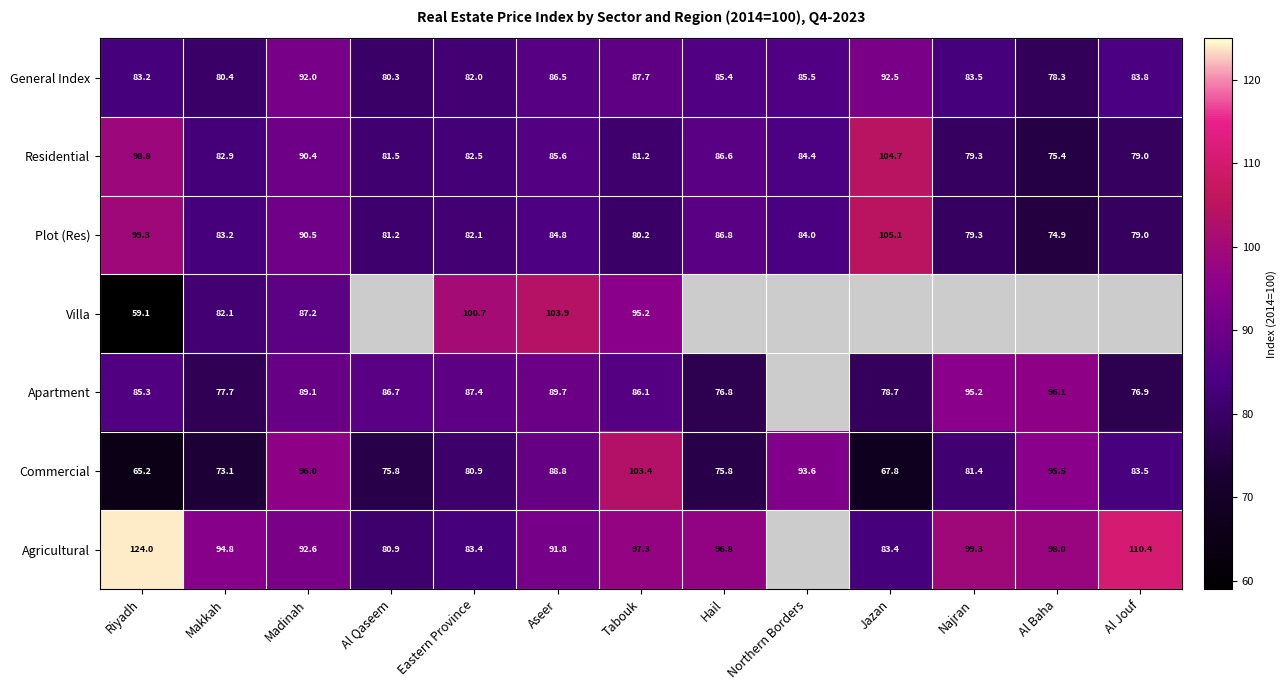

The Agricultural series shows 46.4 at Riyadh. True or false?

False